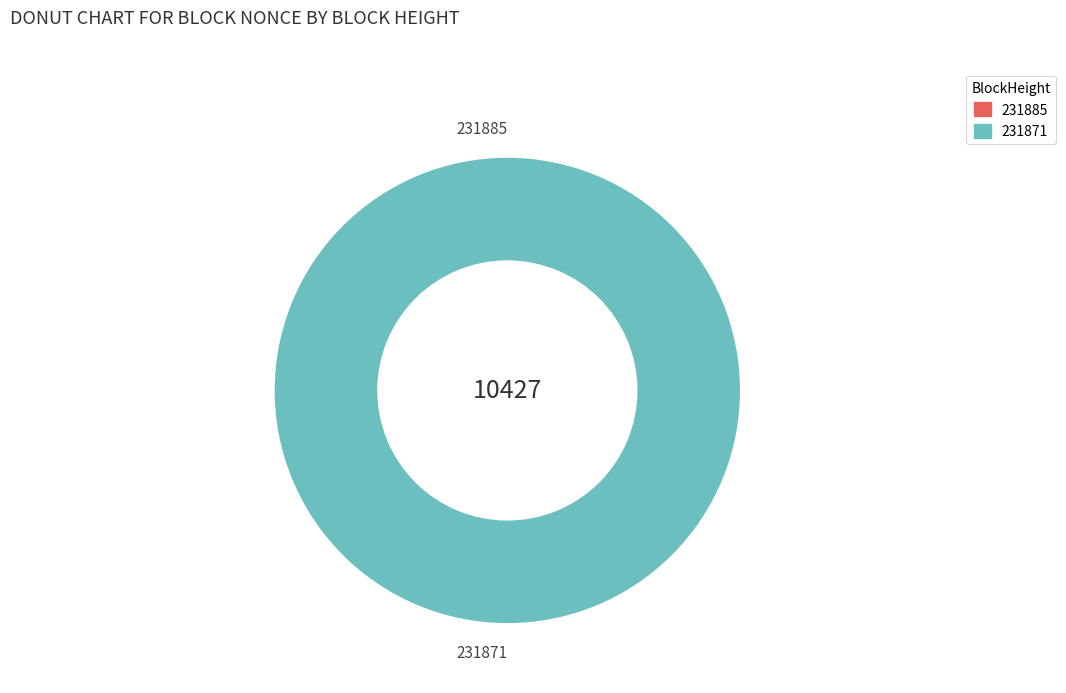

To the nearest percent, what is the difference between the largest and smallest slice percentages?

100%